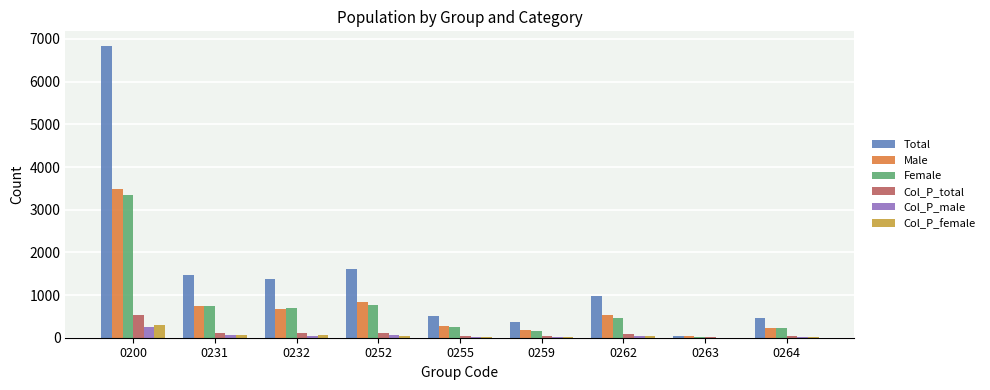

Between 0200 and 0232, which series saw the biggest shift?

Total